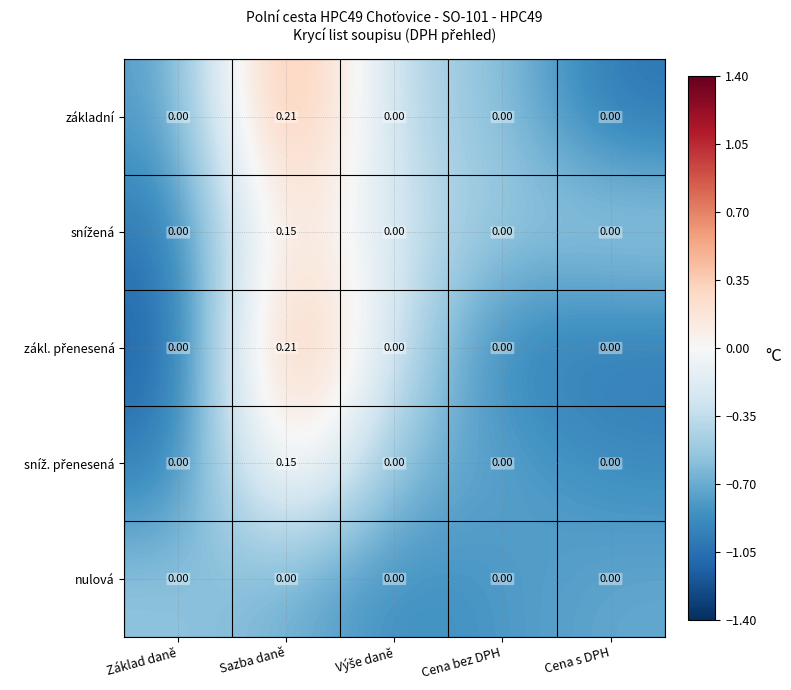

At which category is the sum across all series the highest?

Sazba daně